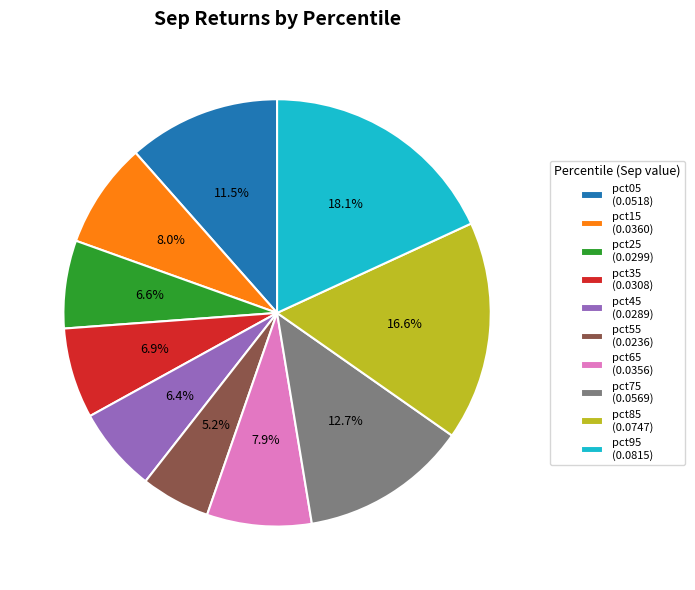

What percentage is the pct15 slice, to the nearest percent?

8%